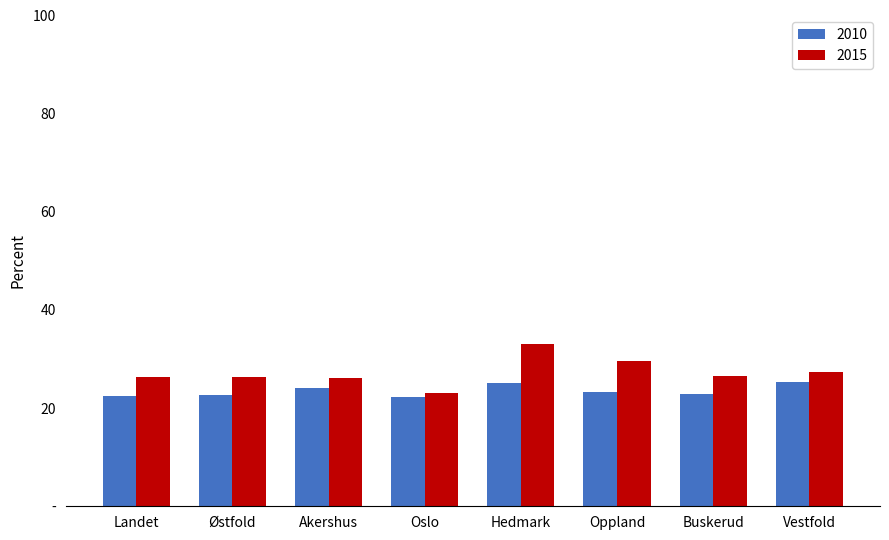

List the series in order of their overall mean, highest first.

2015, 2010